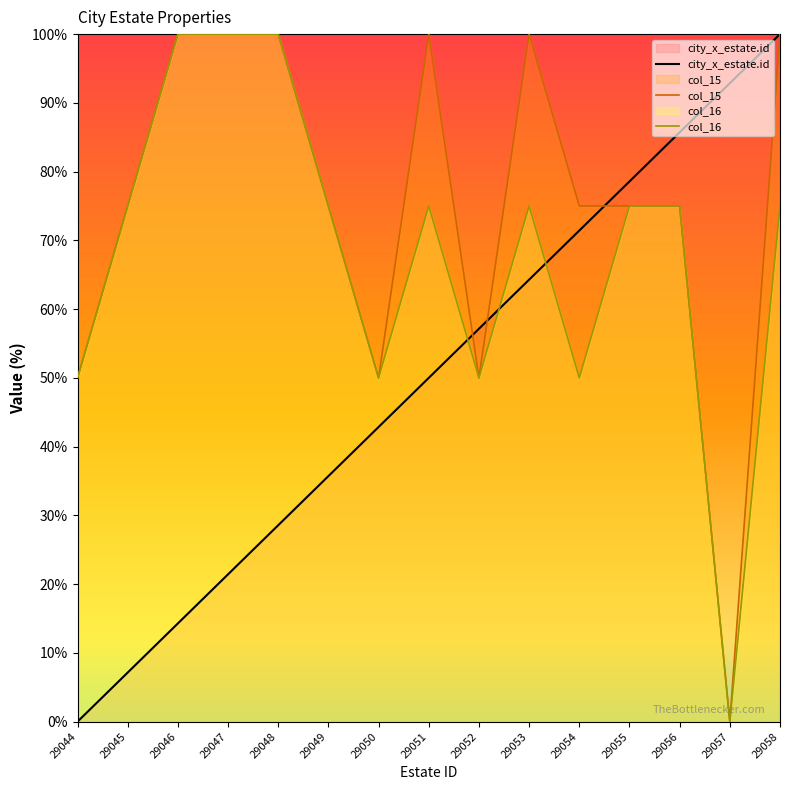

How many lines are shown in the chart?

3